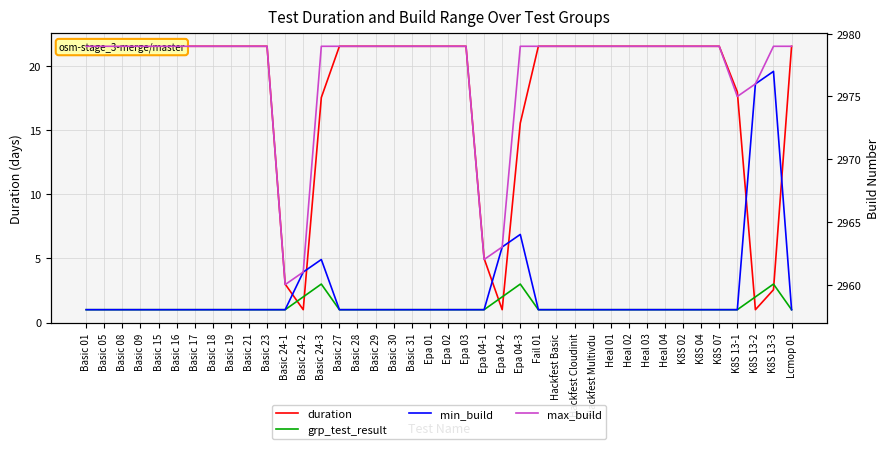

Is it true that max_build equals 1159.3 at Basic 09?

False